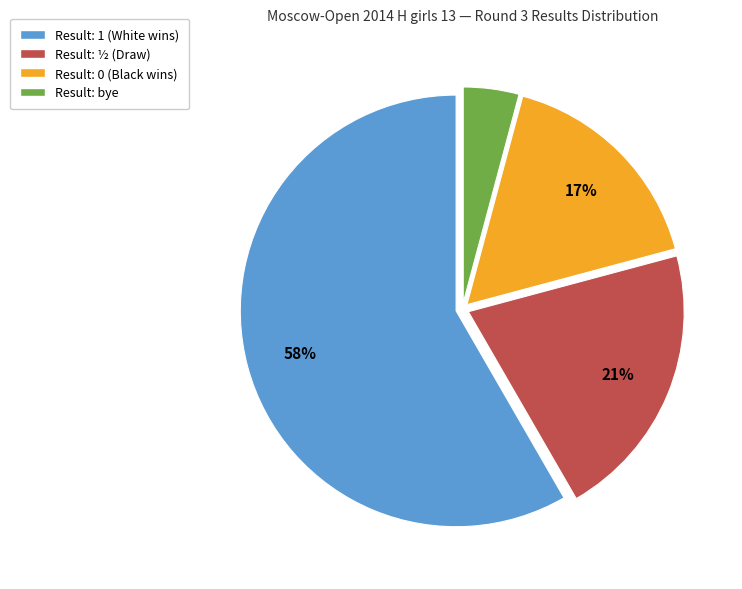

To the nearest percent, what is the difference between the largest and smallest slice percentages?

54%